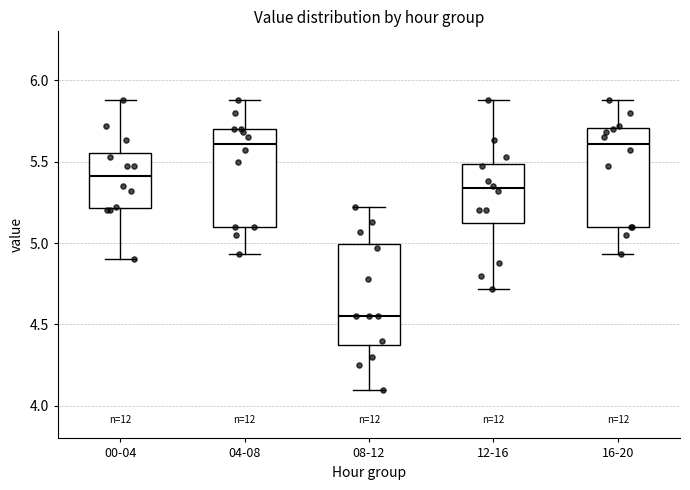

Reading left to right, read every box against the y-axis: the position of its median line, the range the box covers, and the ends of its whiskers. The values are not printed on the chart, so give them approximately, as read against the axis.

00-04: median 5.40, box 5.20 to 5.55, whiskers 4.90 to 5.90
04-08: median 5.60, box 5.10 to 5.70, whiskers 4.95 to 5.90
08-12: median 4.55, box 4.40 to 5.00, whiskers 4.10 to 5.20
12-16: median 5.35, box 5.10 to 5.50, whiskers 4.70 to 5.90
16-20: median 5.60, box 5.10 to 5.70, whiskers 4.95 to 5.90